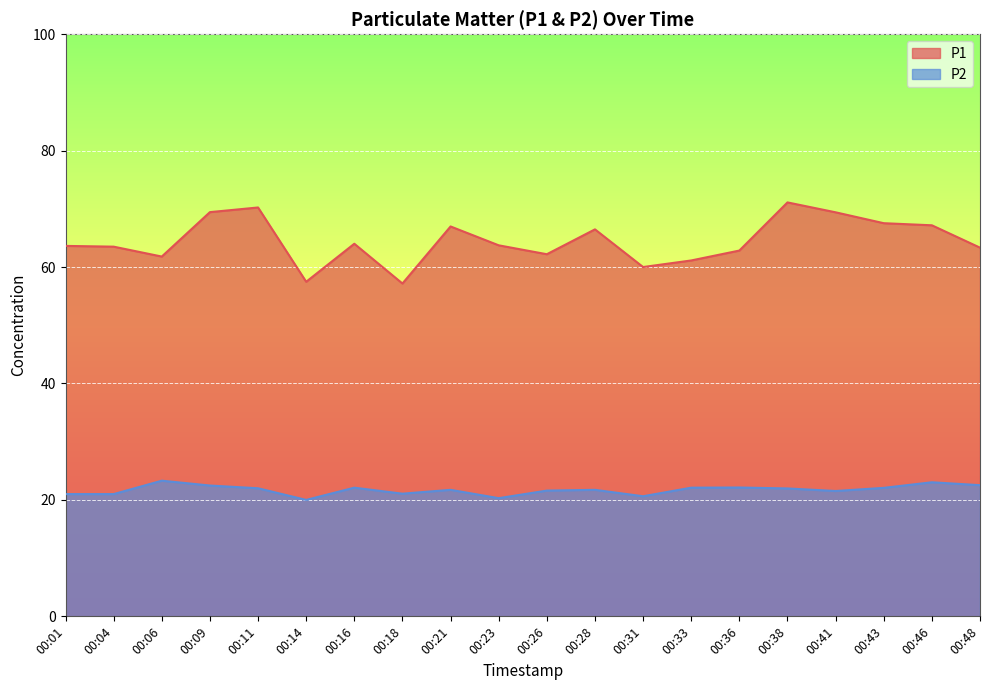

What is the sum of all P2 values?

434.3